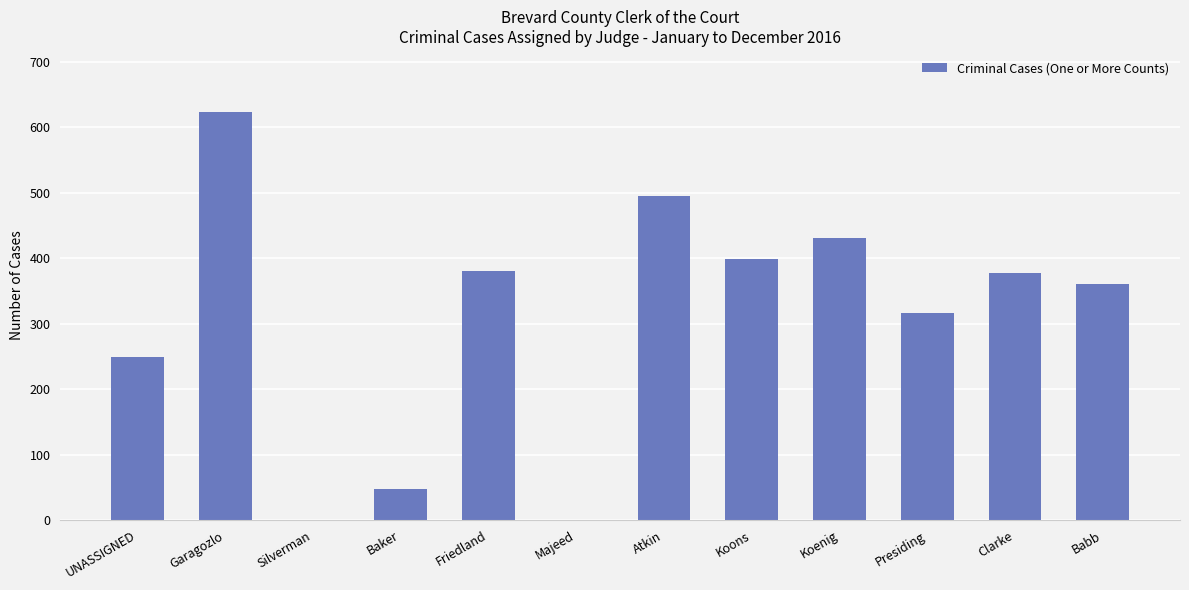

Is it true that the value at Koenig is 250?

False